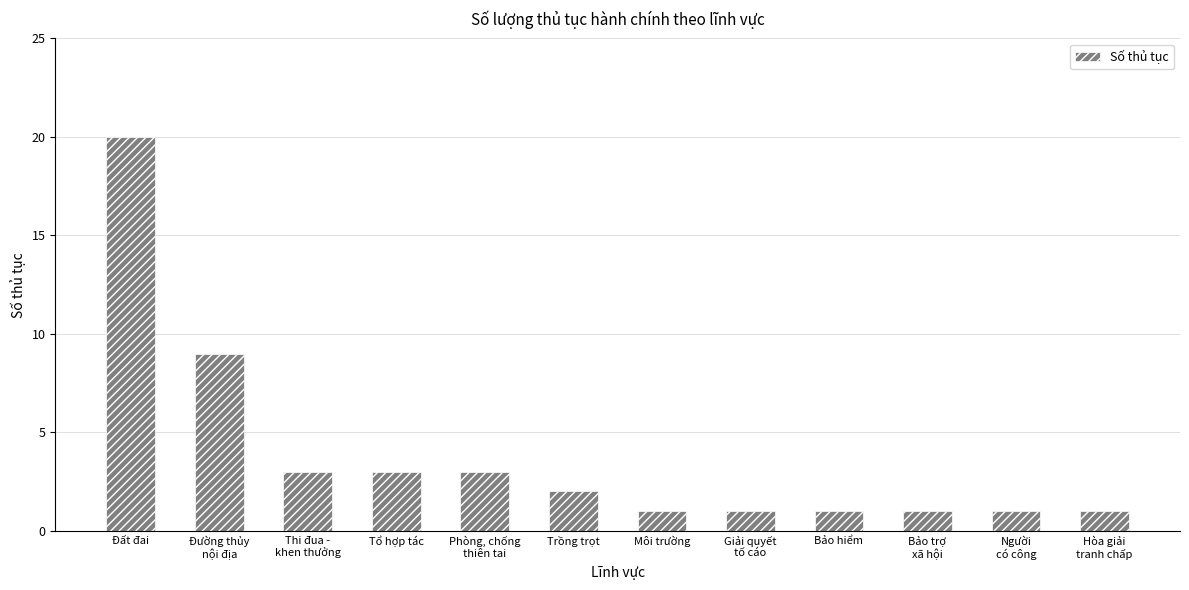

Between Phòng, chống
thiên tai and Đường thủy
nội địa, which is larger?

Đường thủy
nội địa